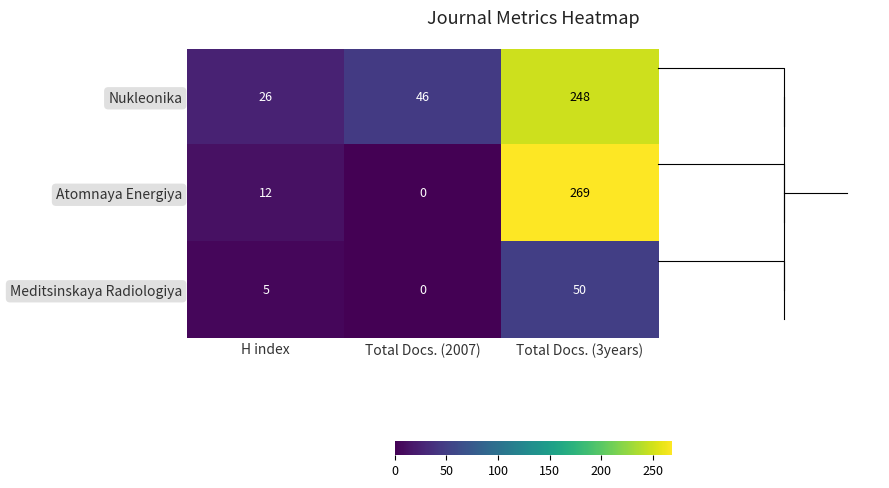

What is the approximate value of Atomnaya Energiya at H index?

12